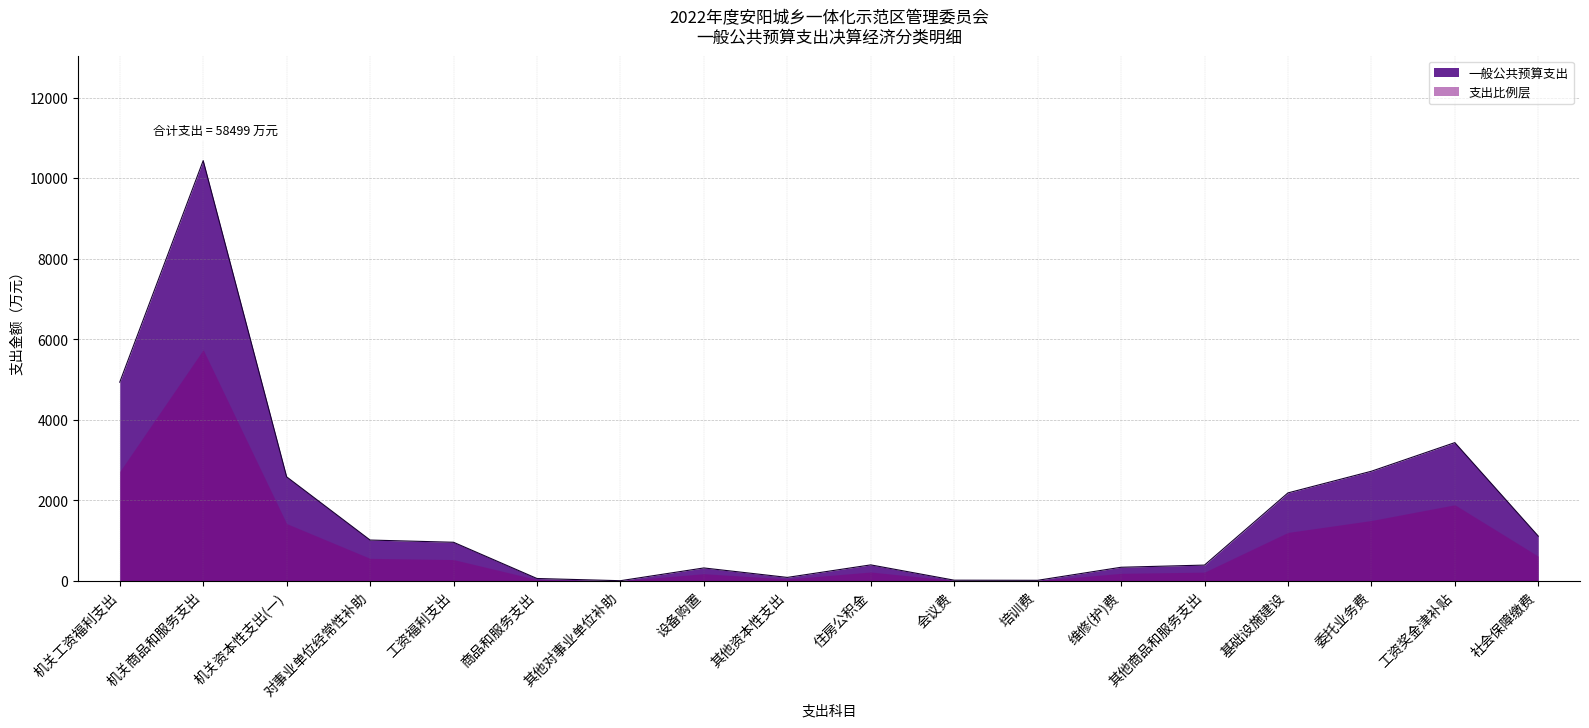

Rank the categories by value from highest to lowest.

机关商品和服务支出, 机关工资福利支出, 工资奖金津补贴, 委托业务费, 机关资本性支出(一), 基础设施建设, 社会保障缴费, 对事业单位经常性补助, 工资福利支出, 住房公积金, 其他商品和服务支出, 维修(护)费, 设备购置, 其他资本性支出, 商品和服务支出, 会议费, 培训费, 其他对事业单位补助